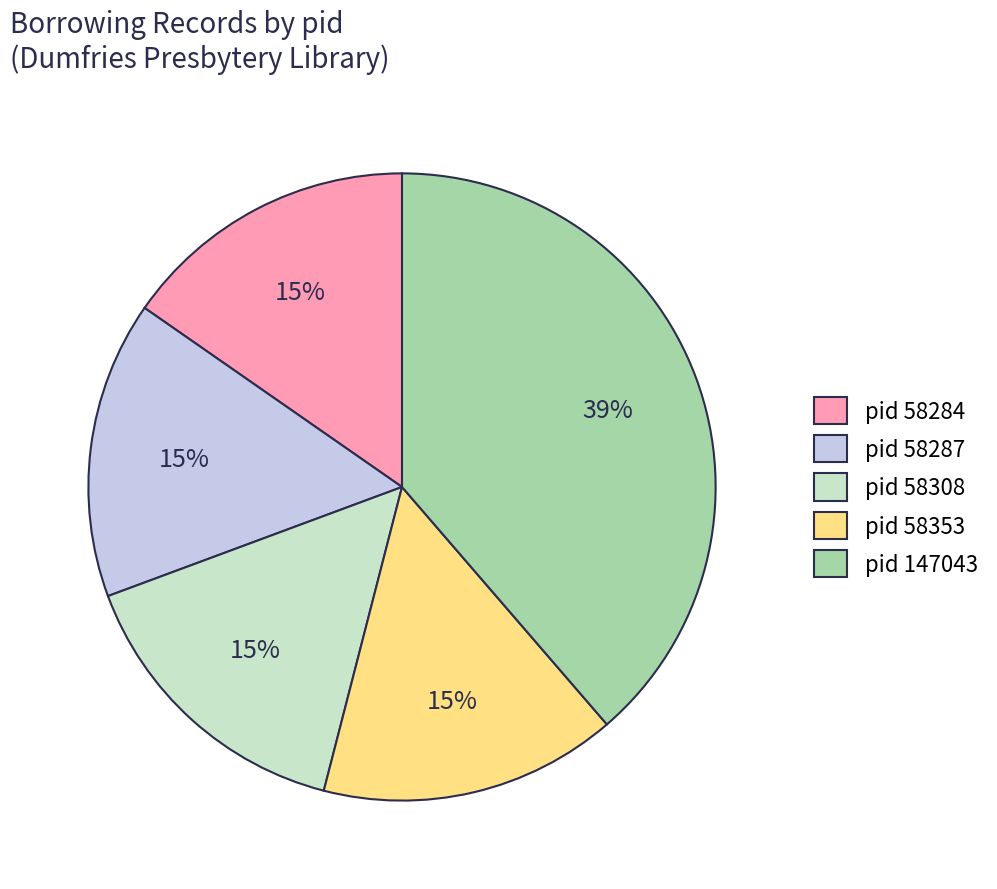

To the nearest percent, what percentage of the pie is pid 58287?

15%